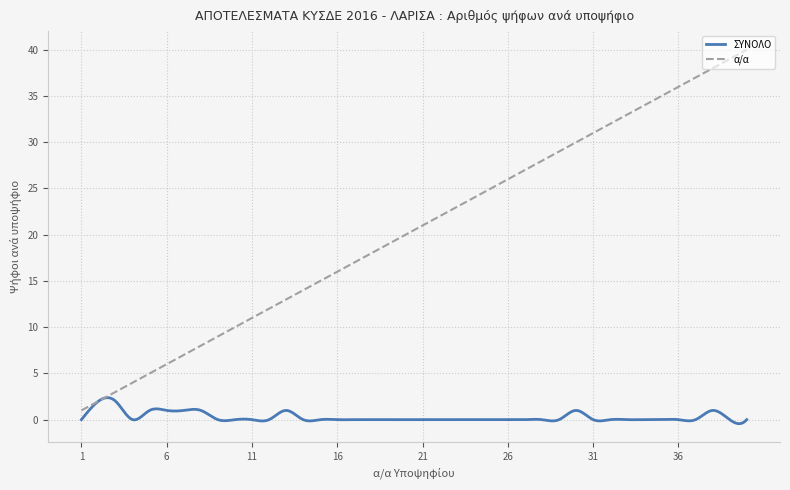

Which series has the largest range (max minus min)?

α/α